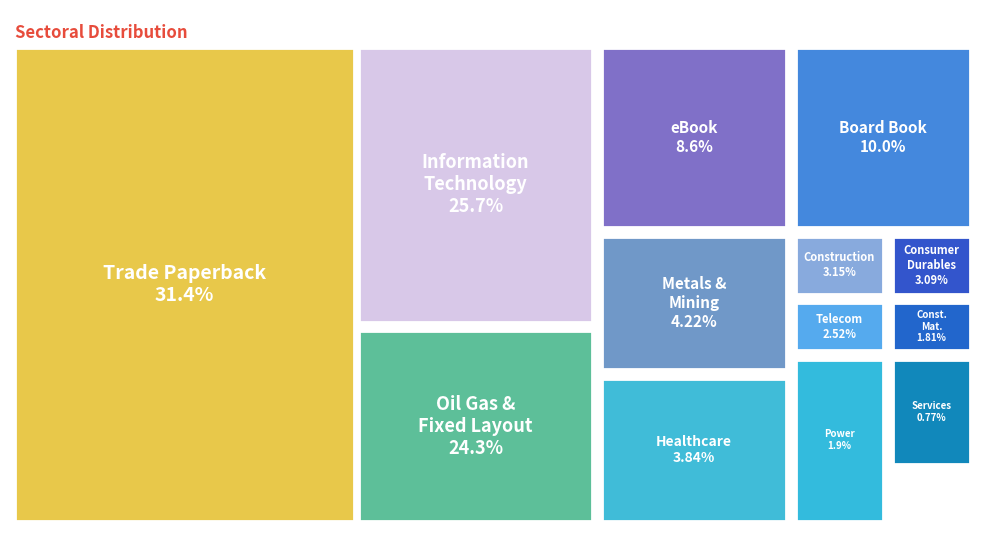

Combined, what portion of the pie is Fixed Layout eBook and Trade Paperback?

55.7%